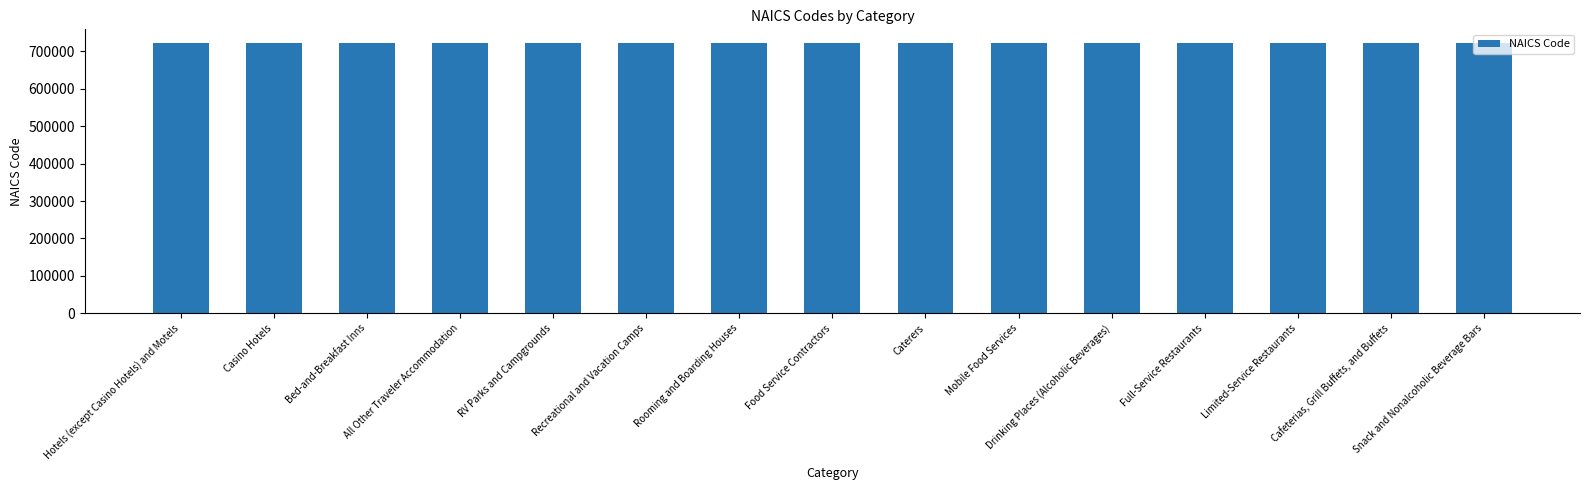

What is the approximate value at Food Service Contractors?

722310